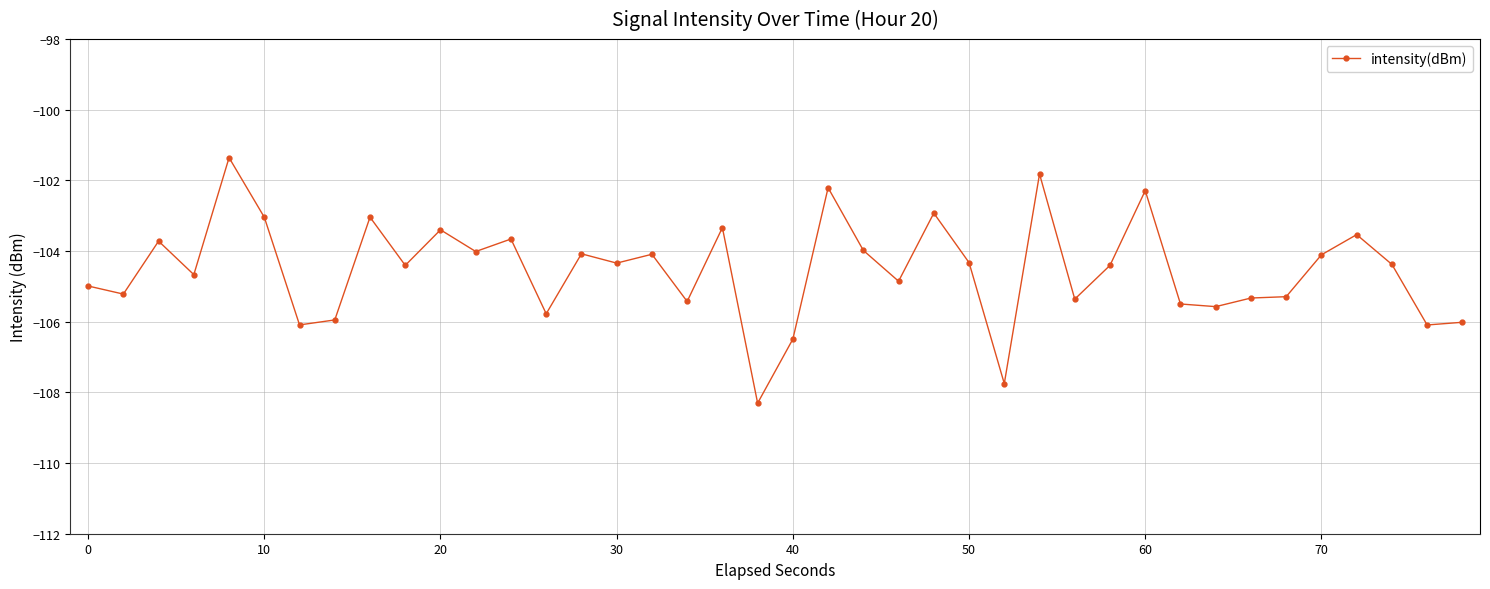

What is the value of the 40th point from the left?

-106.0